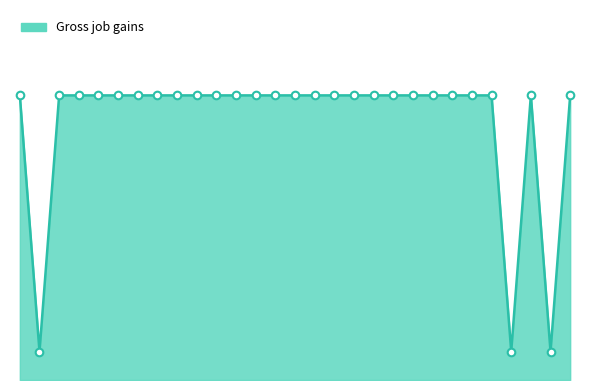

Is this an area chart (filled region under the line)?

Yes